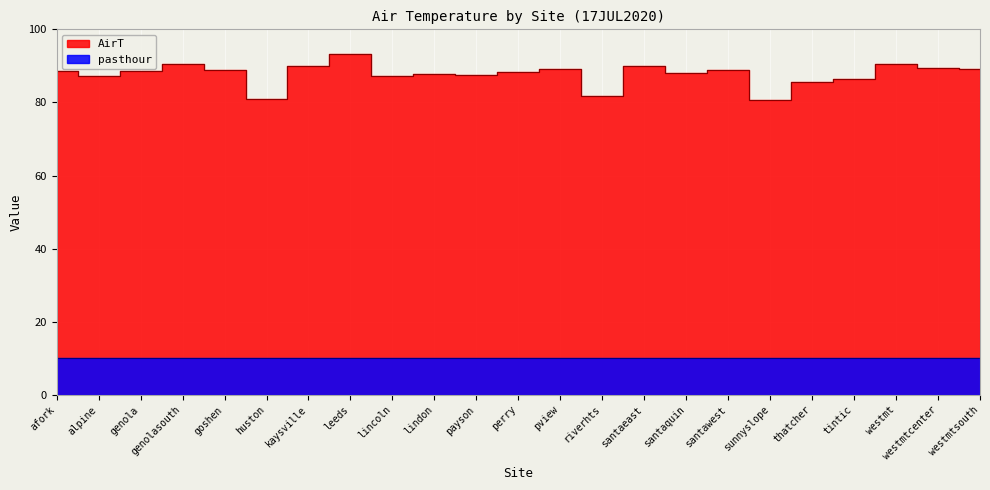

What is the value of the 11th point from the left?

87.6